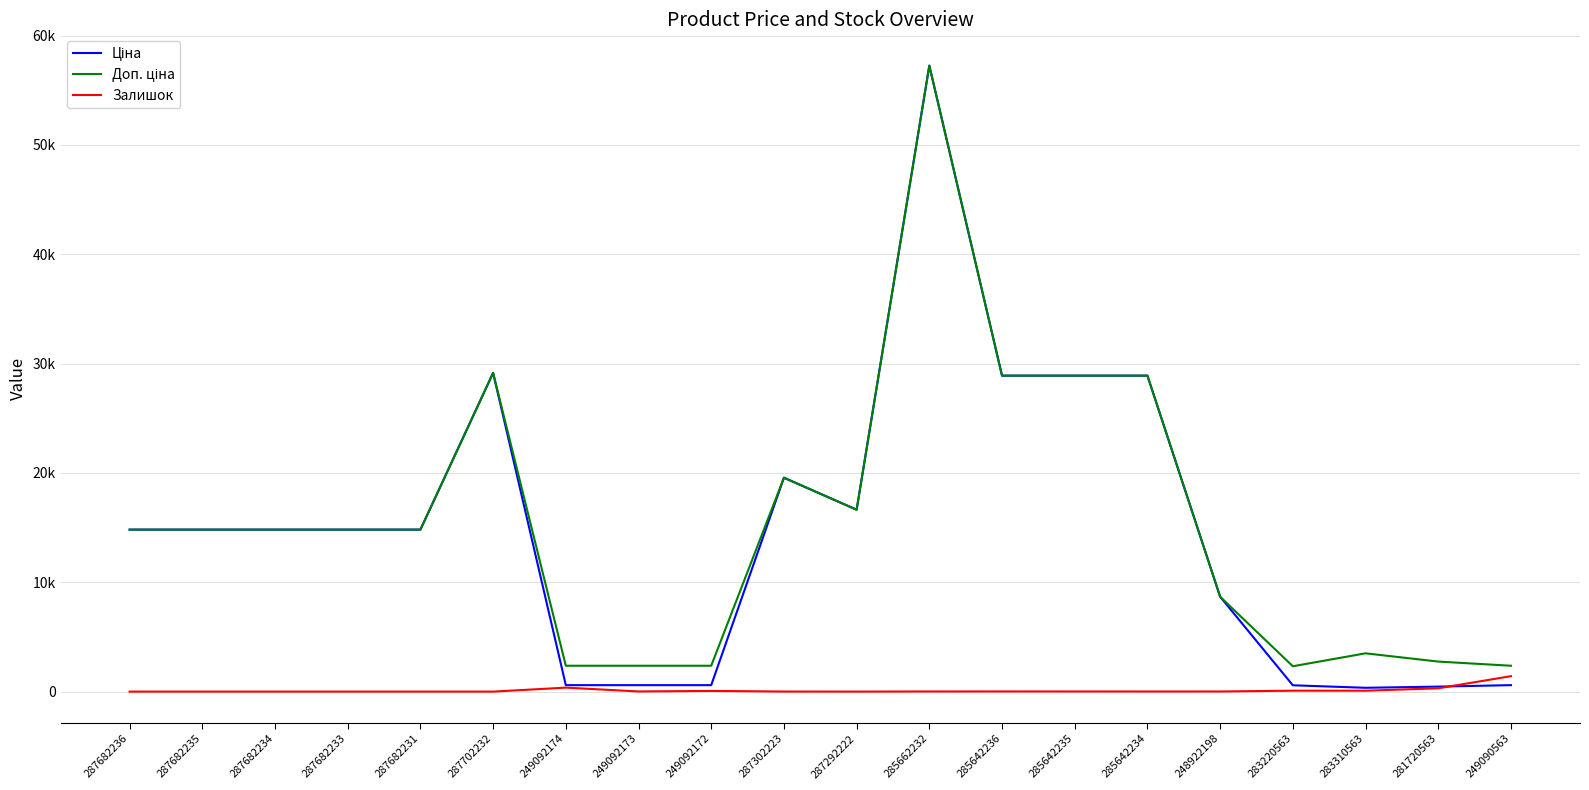

The Залишок series shows 0.0 at 287682235. True or false?

True